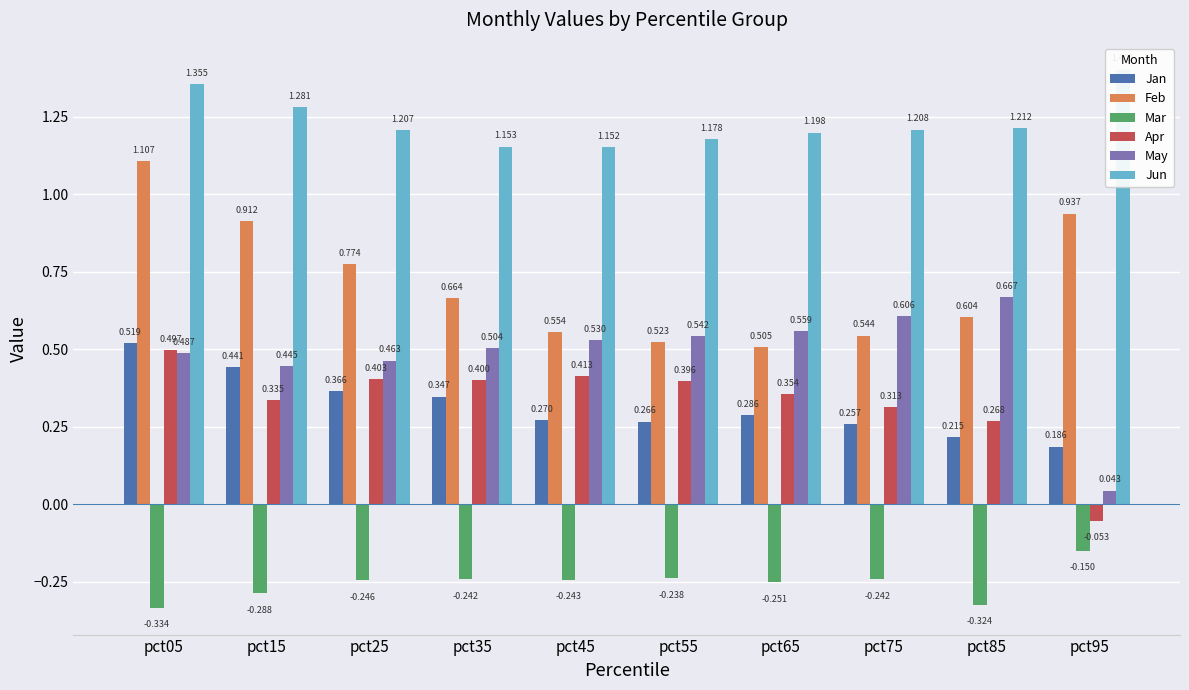

List the series in order of their peak value, highest first.

Jun, Feb, May, Jan, Apr, Mar